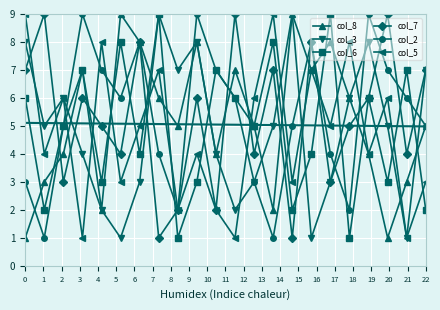

What is the value of the col_7 point at the 17th from the left?

3